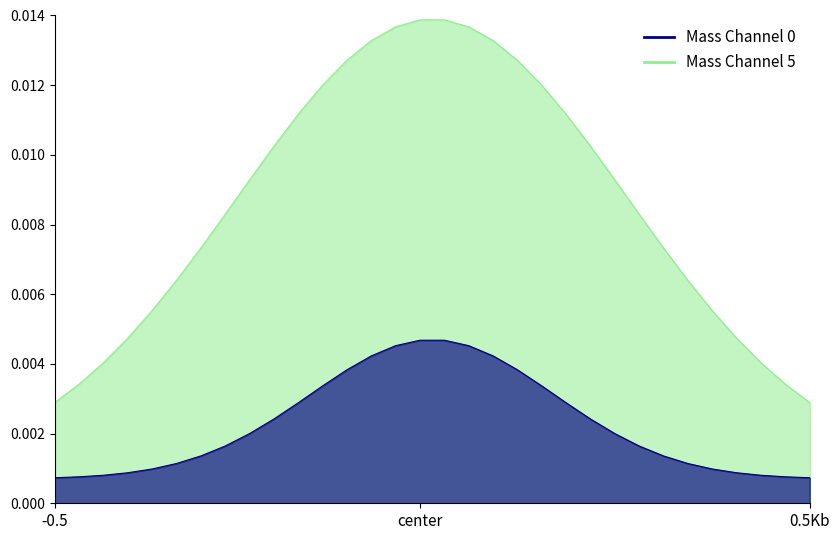

Which series has the largest total across all categories?

Mass Channel 5